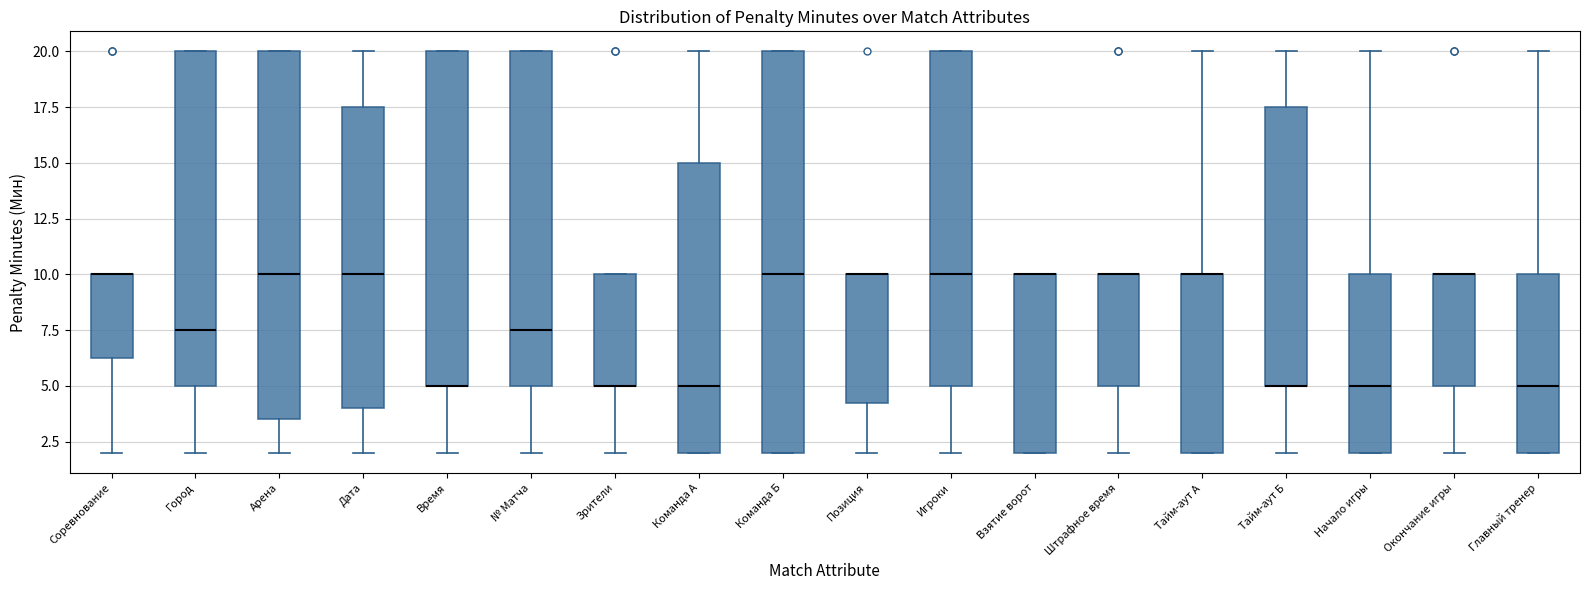

Reading left to right, read every box against the y-axis: the position of its median line, the range the box covers, and the ends of its whiskers. The values are not printed on the chart, so give them approximately, as read against the axis.

Соревнование: median 10.0 (drawn on the box's upper edge), box 6.5 to 10.0, whiskers 2.0 to 10.0
Город: median 7.5, box 5.0 to 20.0, whiskers 2.0 to 20.0
Арена: median 10.0, box 3.5 to 20.0, whiskers 2.0 to 20.0
Дата: median 10.0, box 4.0 to 17.5, whiskers 2.0 to 20.0
Время: median 5.0 (drawn on the box's lower edge), box 5.0 to 20.0, whiskers 2.0 to 20.0
№ Матча: median 7.5, box 5.0 to 20.0, whiskers 2.0 to 20.0
Зрители: median 5.0 (drawn on the box's lower edge), box 5.0 to 10.0, whiskers 2.0 to 10.0
Команда А: median 5.0, box 2.0 to 15.0, whiskers 2.0 to 20.0
Команда Б: median 10.0, box 2.0 to 20.0, whiskers 2.0 to 20.0
Позиция: median 10.0 (drawn on the box's upper edge), box 4.5 to 10.0, whiskers 2.0 to 10.0
Игроки: median 10.0, box 5.0 to 20.0, whiskers 2.0 to 20.0
Взятие ворот: median 10.0 (drawn on the box's upper edge), box 2.0 to 10.0, whiskers 2.0 to 10.0
Штрафное время: median 10.0 (drawn on the box's upper edge), box 5.0 to 10.0, whiskers 2.0 to 10.0
Тайм-аут А: median 10.0 (drawn on the box's upper edge), box 2.0 to 10.0, whiskers 2.0 to 20.0
Тайм-аут Б: median 5.0 (drawn on the box's lower edge), box 5.0 to 17.5, whiskers 2.0 to 20.0
Начало игры: median 5.0, box 2.0 to 10.0, whiskers 2.0 to 20.0
Окончание игры: median 10.0 (drawn on the box's upper edge), box 5.0 to 10.0, whiskers 2.0 to 10.0
Главный тренер: median 5.0, box 2.0 to 10.0, whiskers 2.0 to 20.0